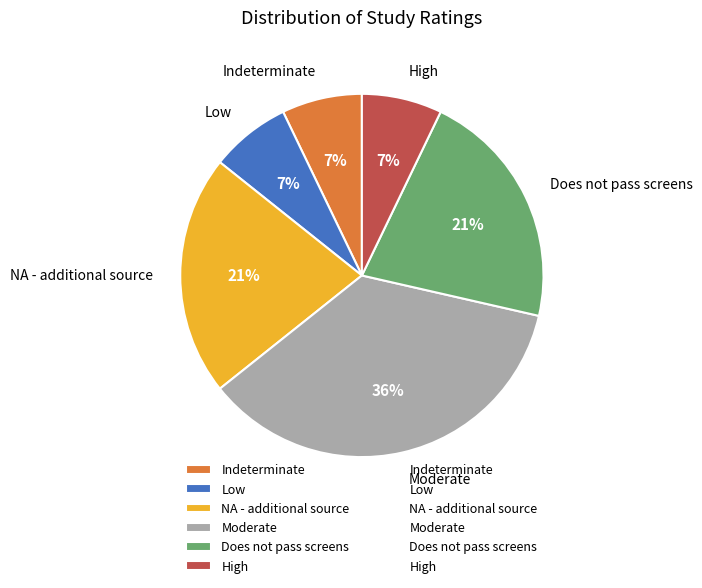

Is it true that Moderate is 45% of the pie?

False